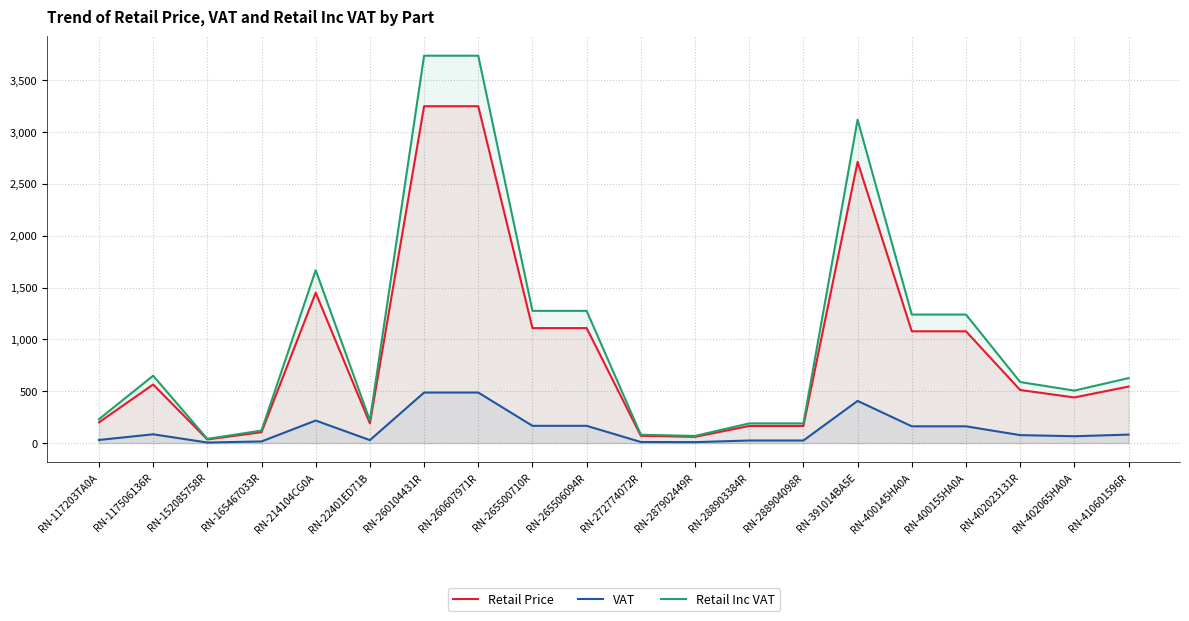

What position from the left is RN-400155HA0A?

17